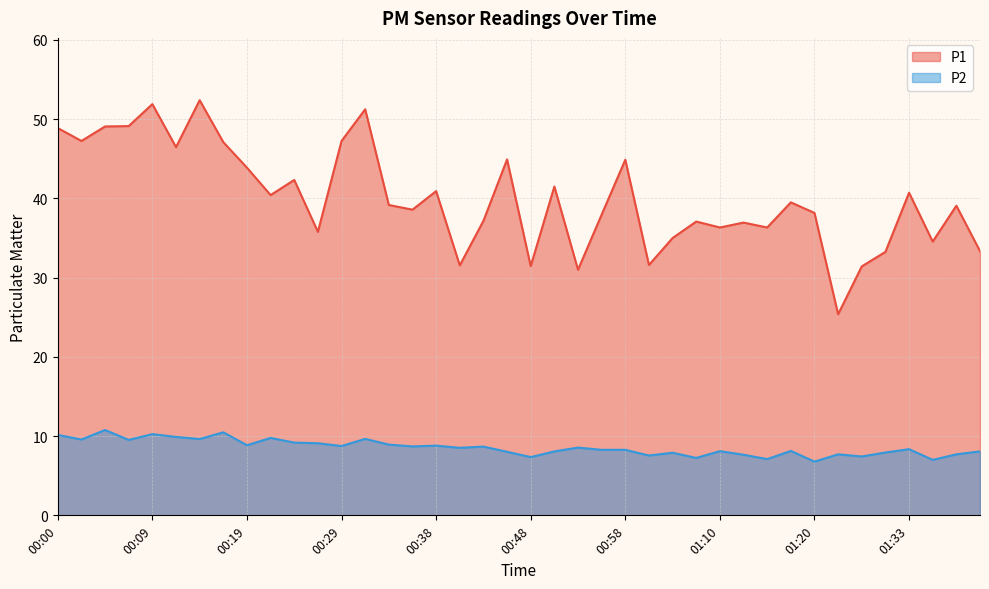

At 01:33, list the series in order from smallest to largest.

P2, P1